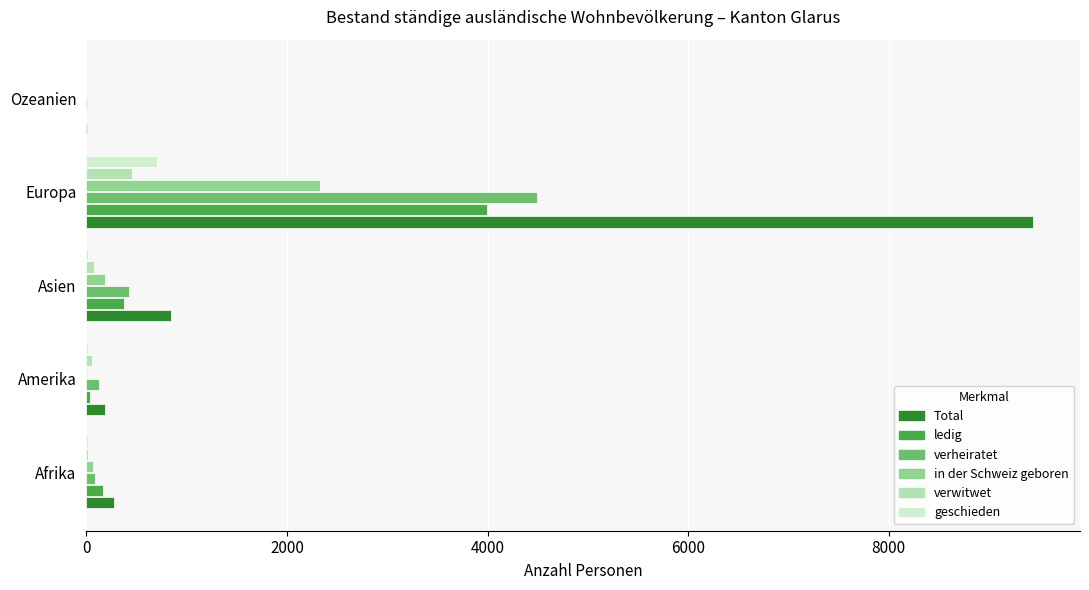

The value of geschieden at Europa is 1226. True or false?

False